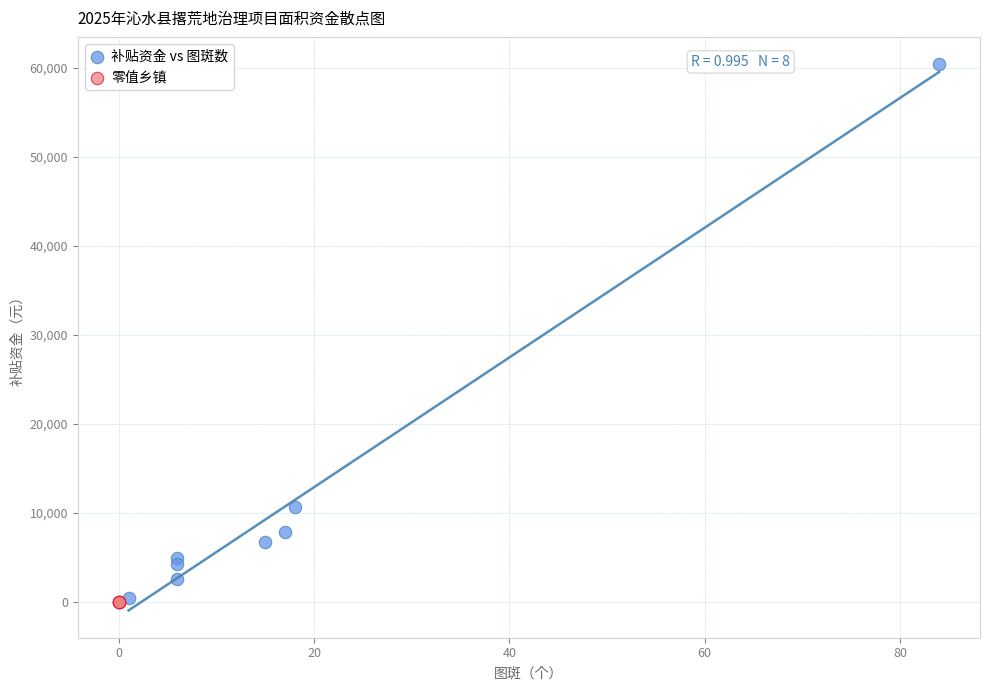

Which series contains the highest Y value?

补贴资金 vs 图斑数